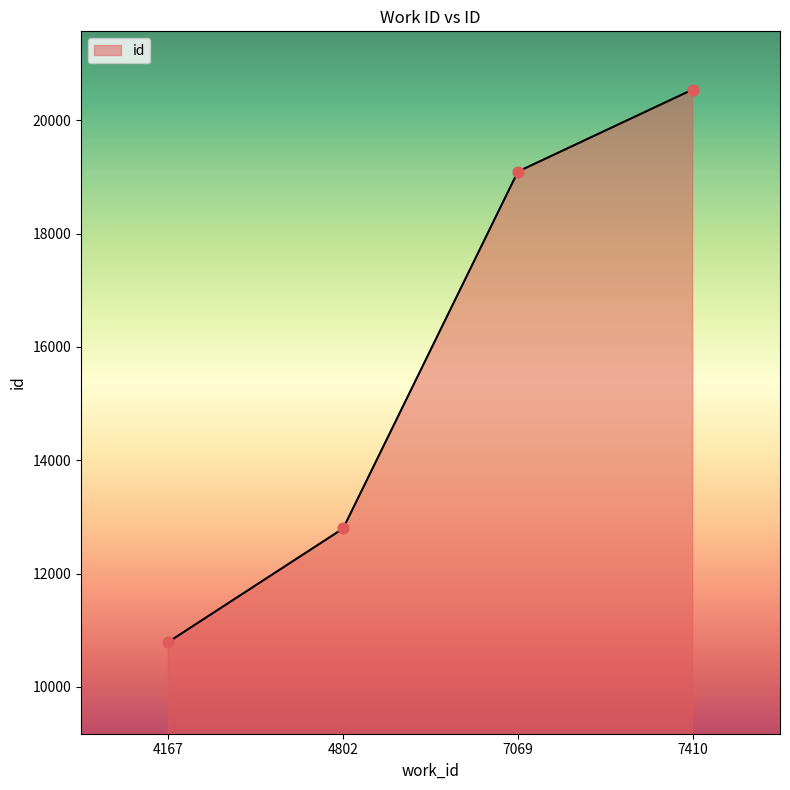

Approximately how many times larger is the value at 4802 compared to 7069?

0.7